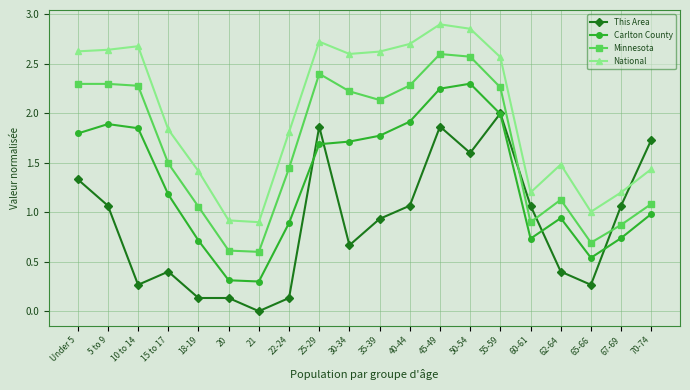

What is the label of the 16th point from the left?

60-61